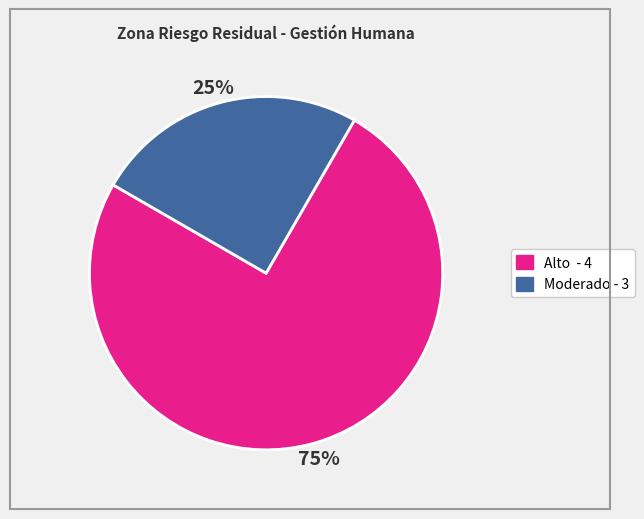

To the nearest percent, what is the average slice percentage?

50%